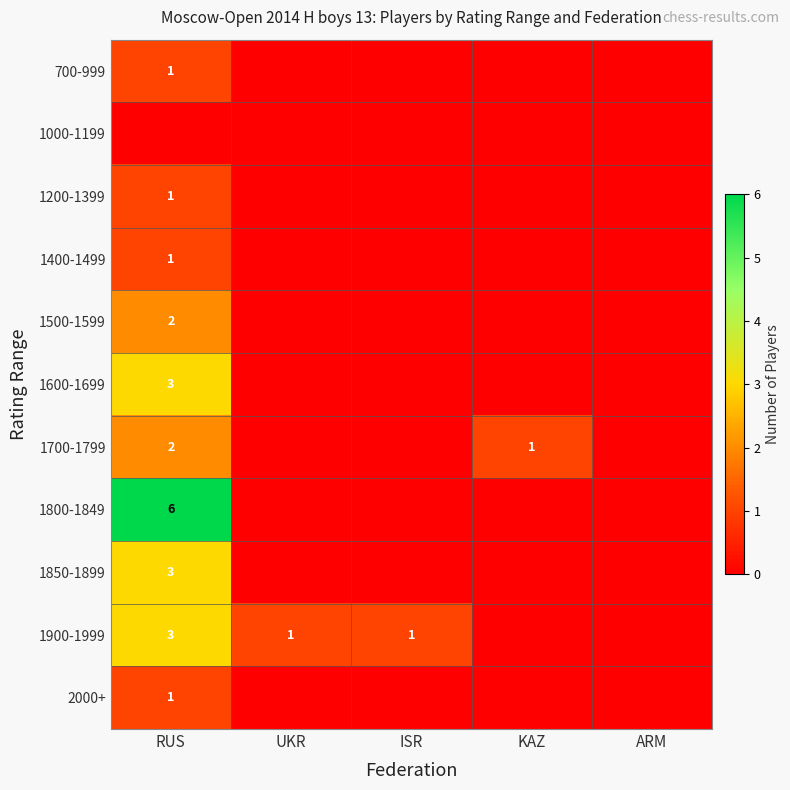

Is it true that 1600-1699 equals -2 at KAZ?

False